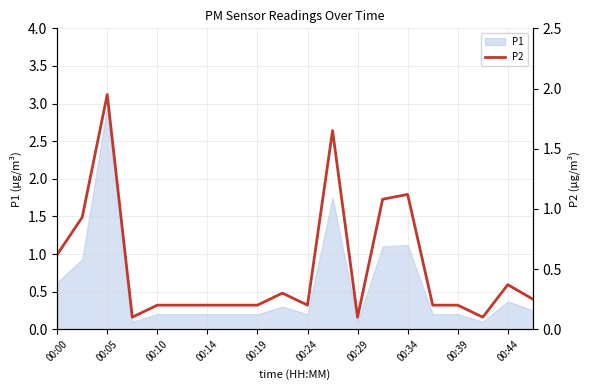

How many categories are shown in the chart?

20